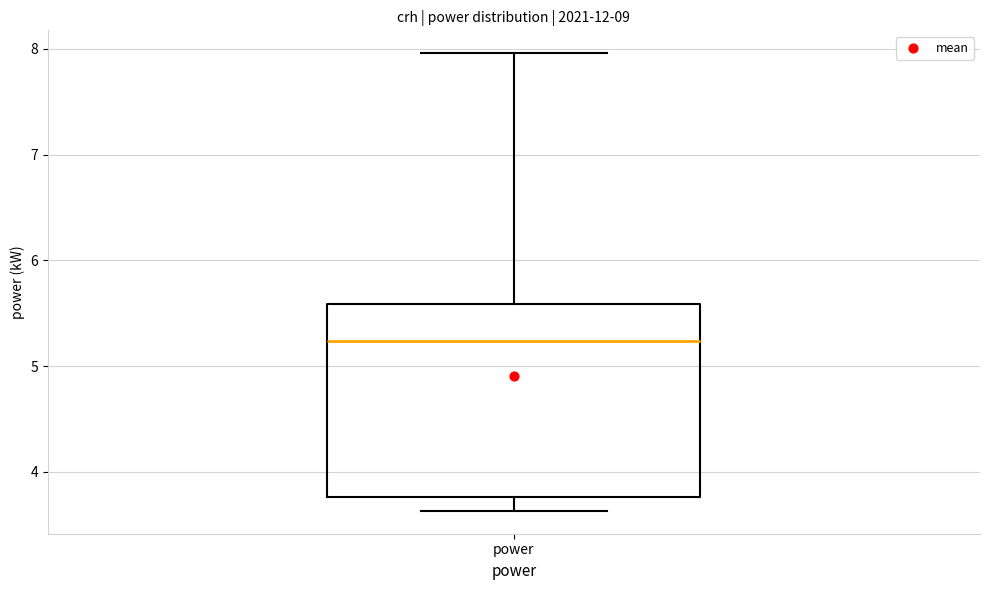

Transcribe this box plot: give where the median line is, the range the box spans, and where the two whiskers end, as read against the y-axis. The values are not printed on the chart, so give them approximately, as read against the axis.

median 5.2, box 3.8 to 5.6, whiskers 3.6 to 8.0